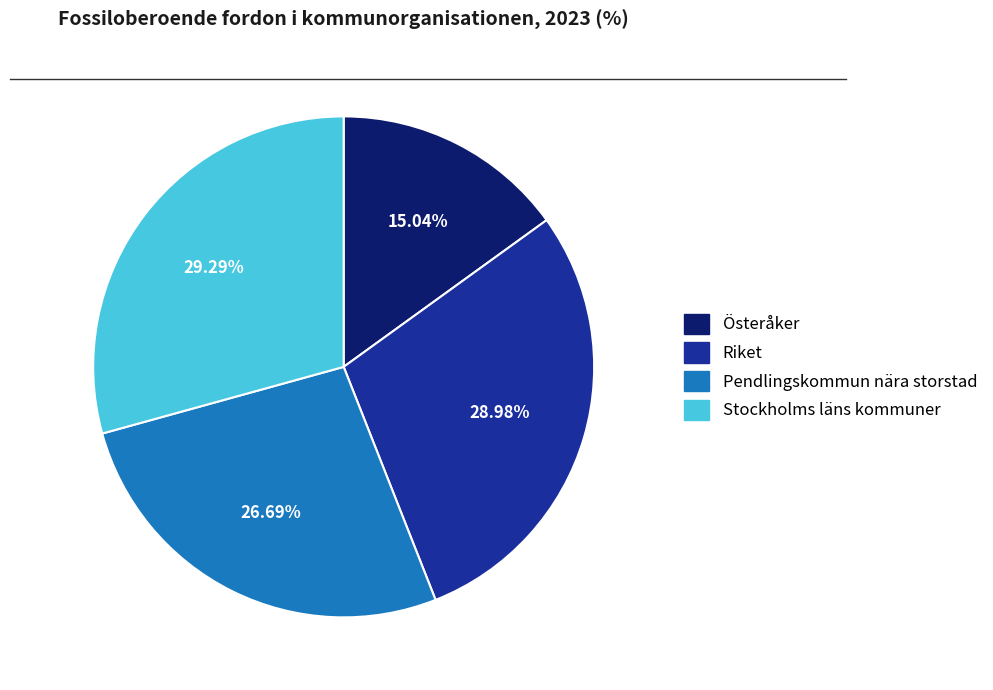

How much of the chart is everything except Riket?

71.0%